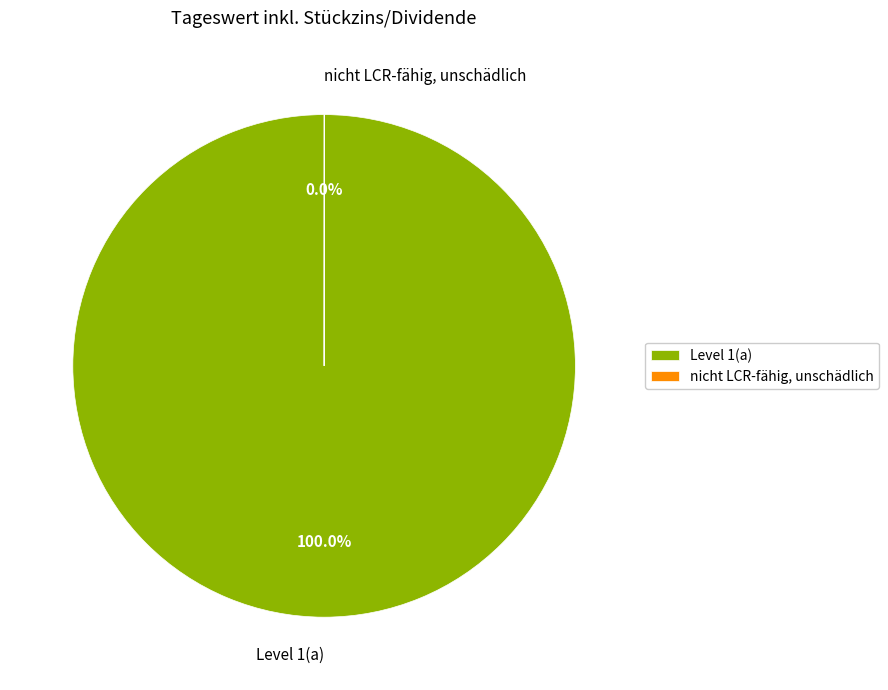

Which category has the biggest portion of the pie?

Level 1(a)